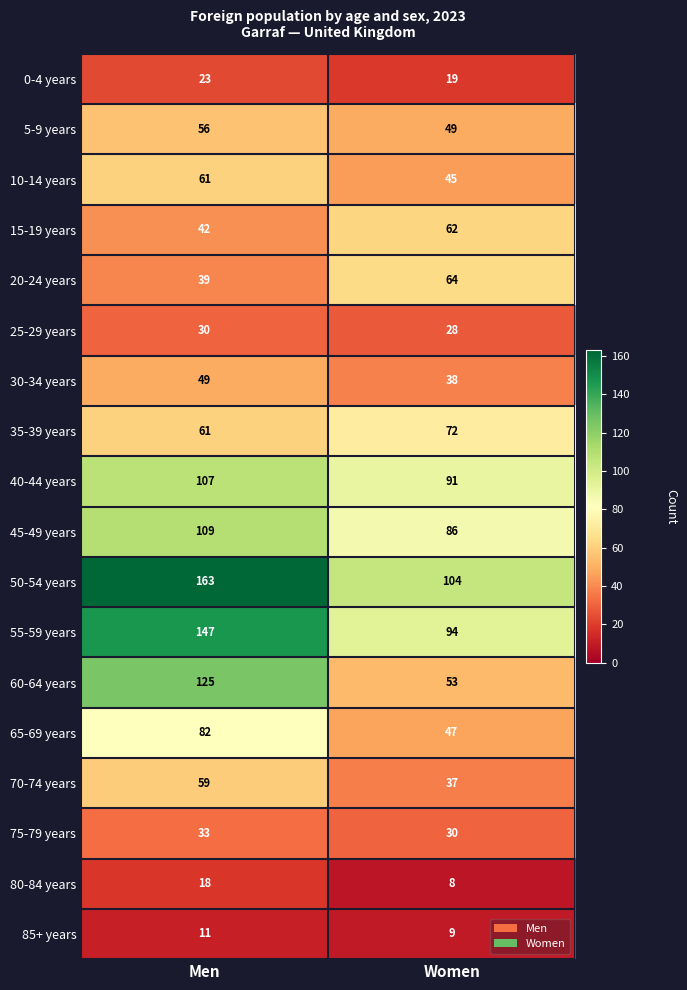

Rank the series by their maximum value, from lowest to highest.

85+ years, 80-84 years, 0-4 years, 25-29 years, 75-79 years, 30-34 years, 5-9 years, 70-74 years, 10-14 years, 15-19 years, 20-24 years, 35-39 years, 65-69 years, 40-44 years, 45-49 years, 60-64 years, 55-59 years, 50-54 years